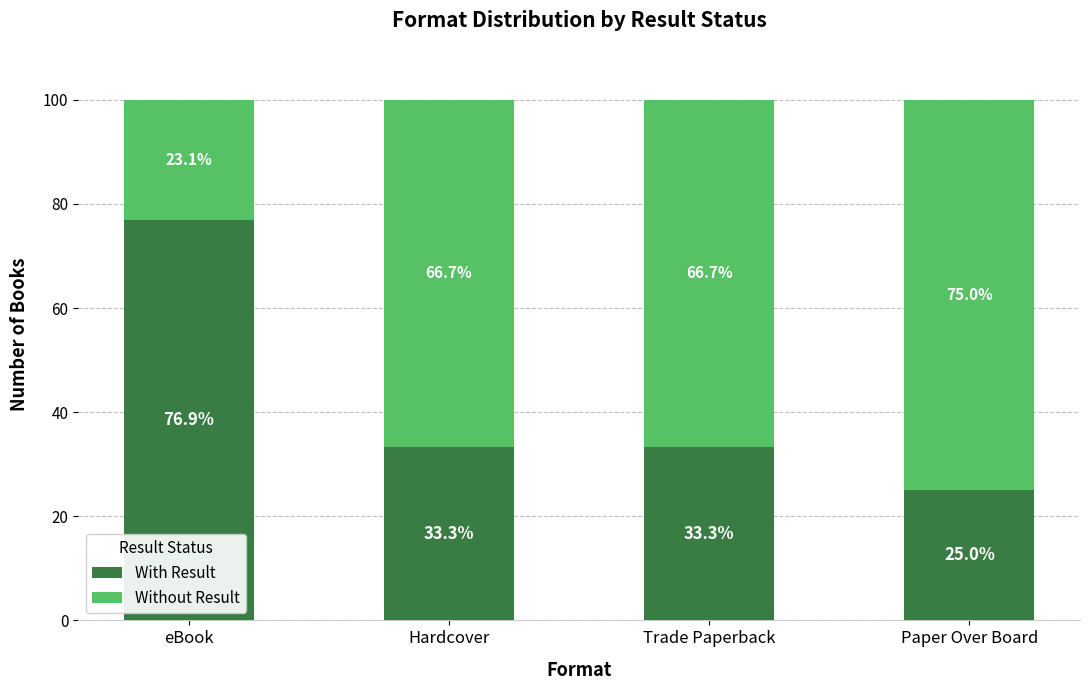

What is the total value across all series at Hardcover?

100.0